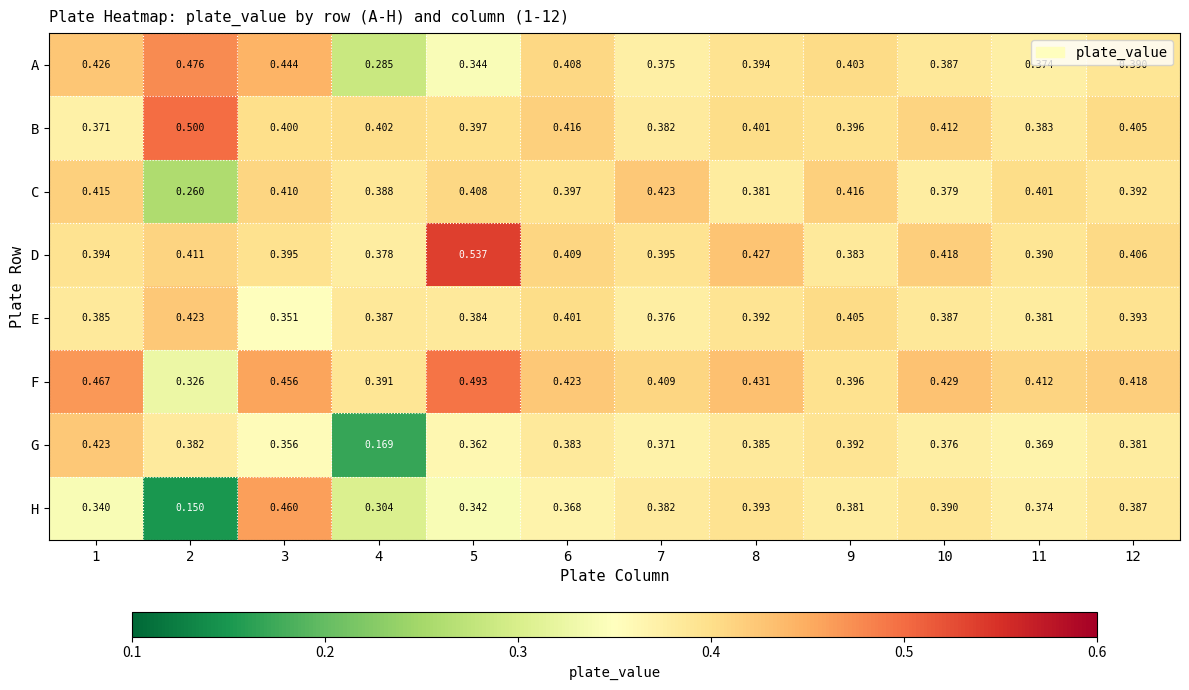

Which series has the largest range (max minus min)?

H